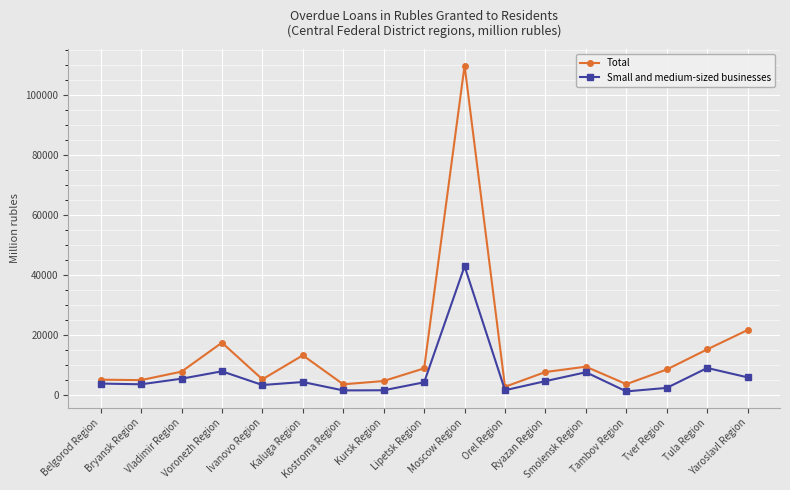

What is the spread (max minus min) of values at Ryazan Region?

3033